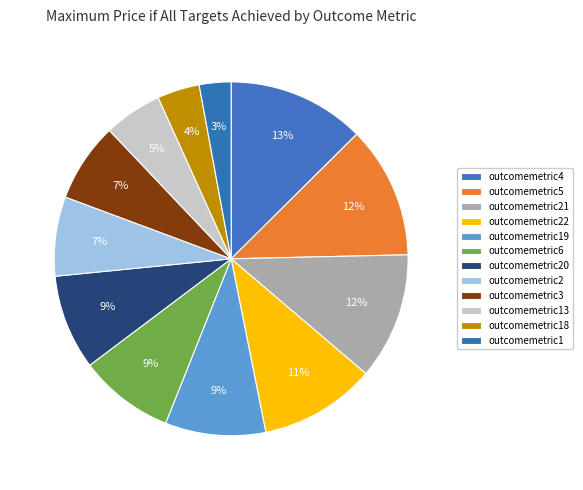

What is the smallest slice in the pie chart?

outcomemetric1